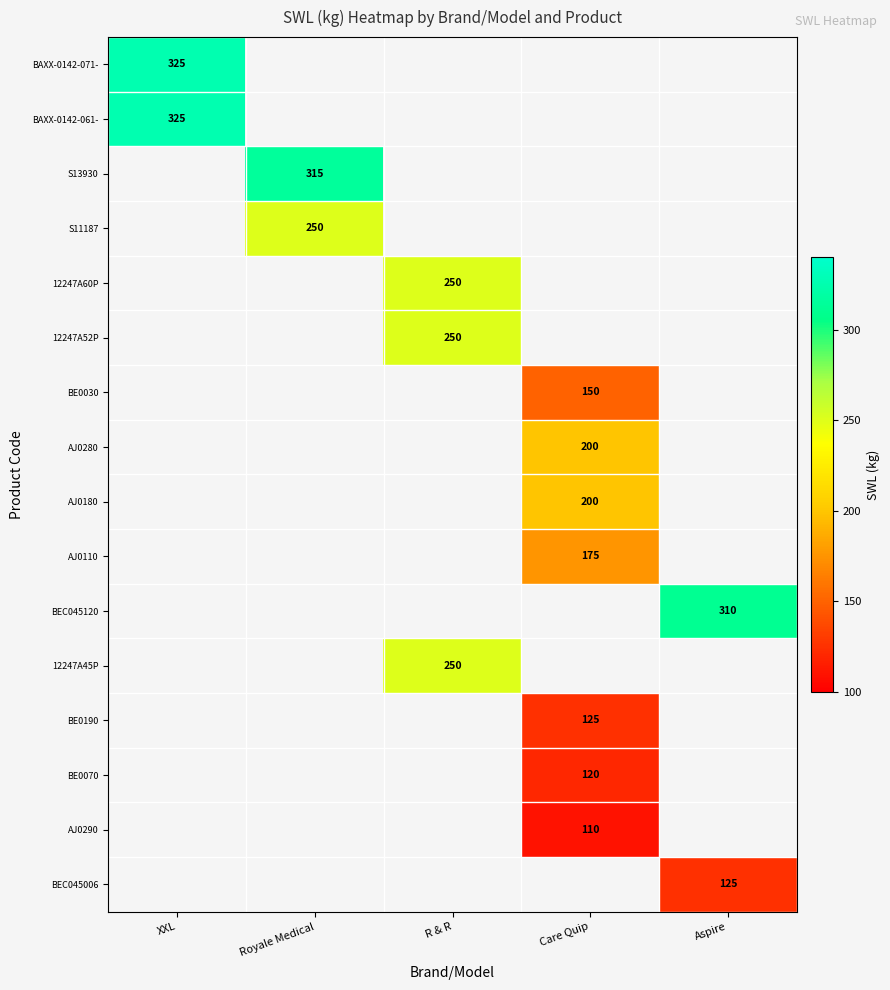

The BEC045120 series shows 153 at Aspire. True or false?

False